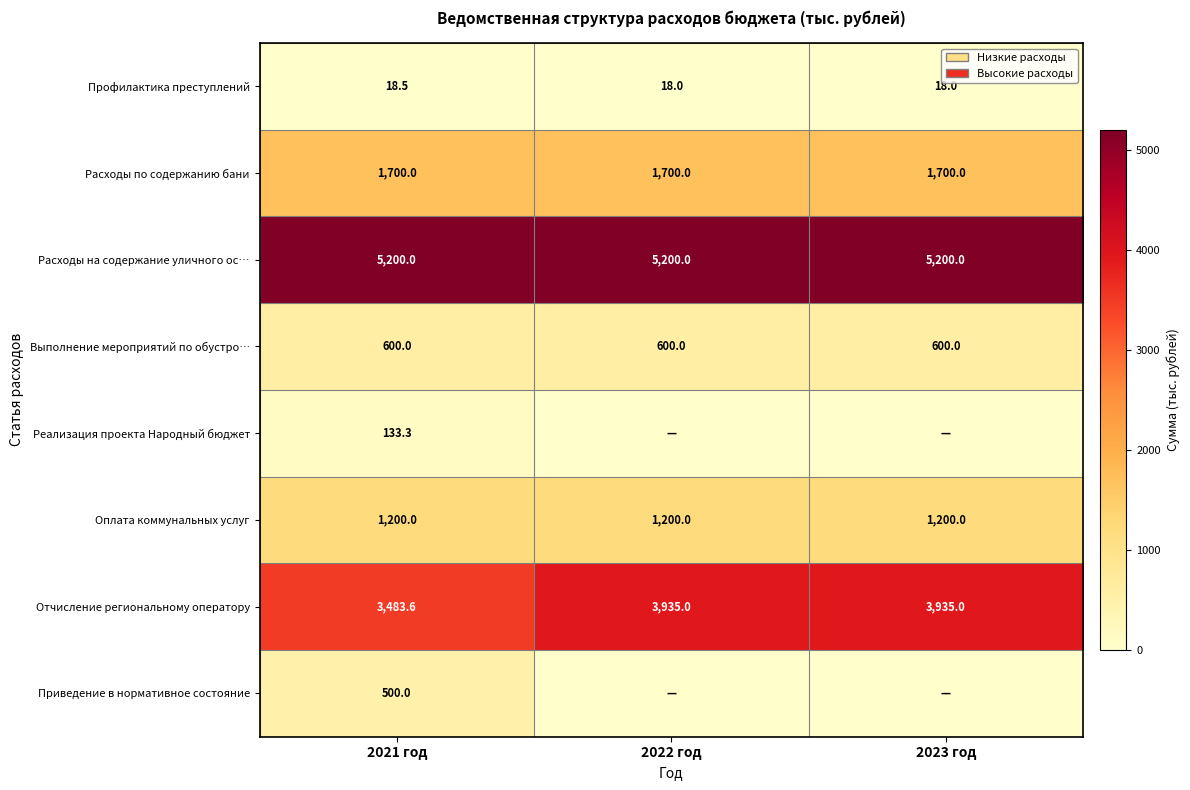

Which category has the highest value across all series?

2021 год